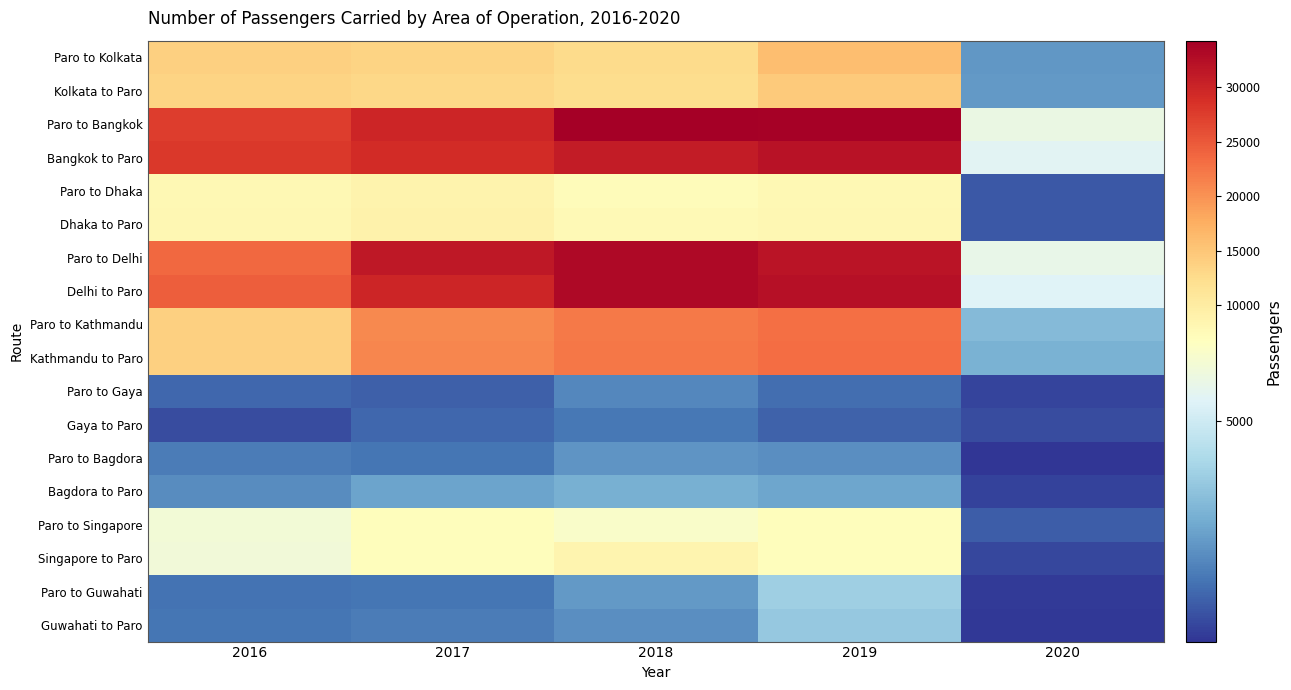

What is the difference between the highest and lowest values at 2020?

5576